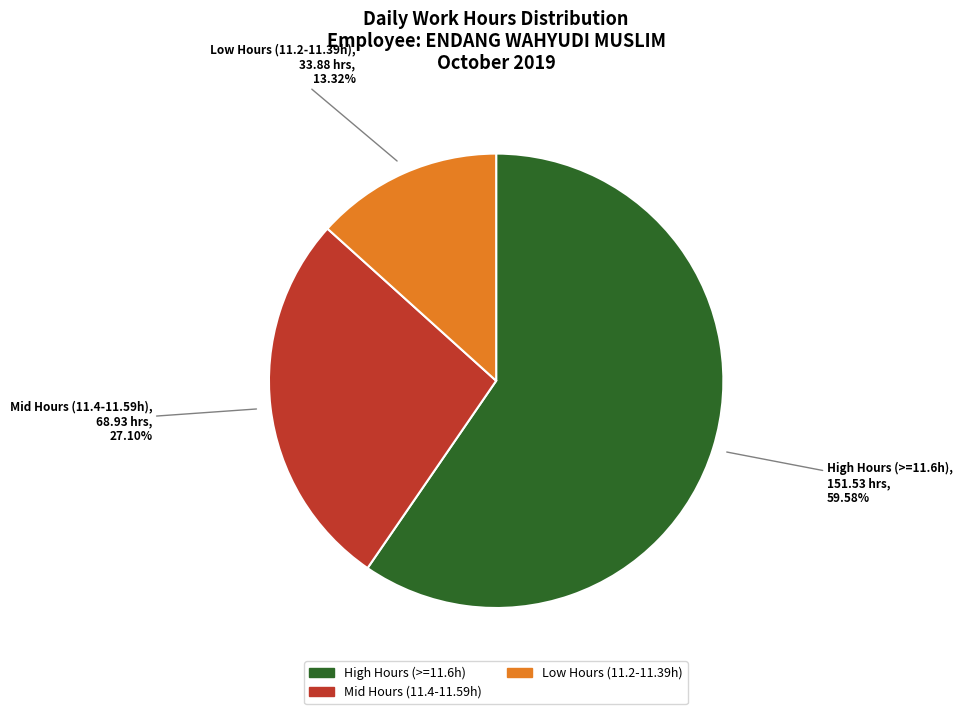

Is there any slice that represents more than half of the pie?

Yes